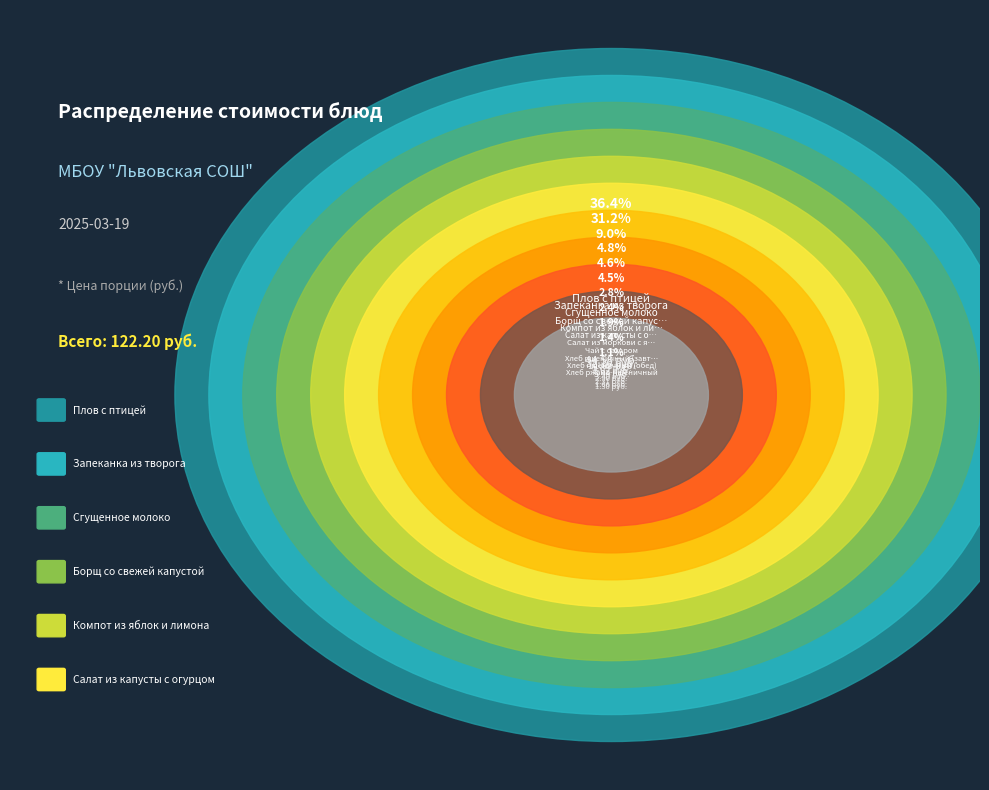

How many slices are in this pie chart?

11